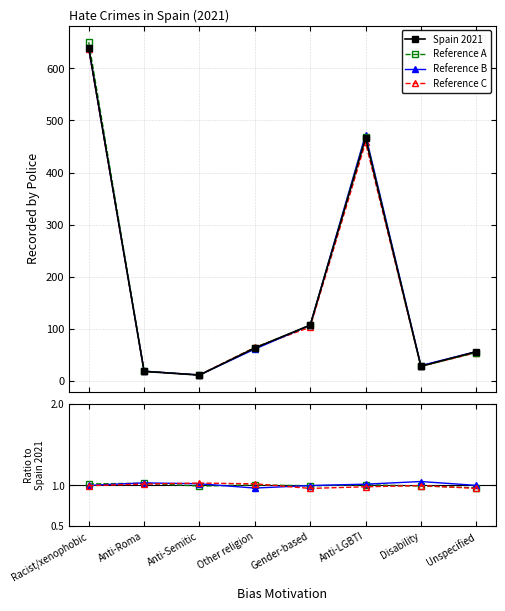

True or false: Reference A has a value of 1.6 at Disability.

False